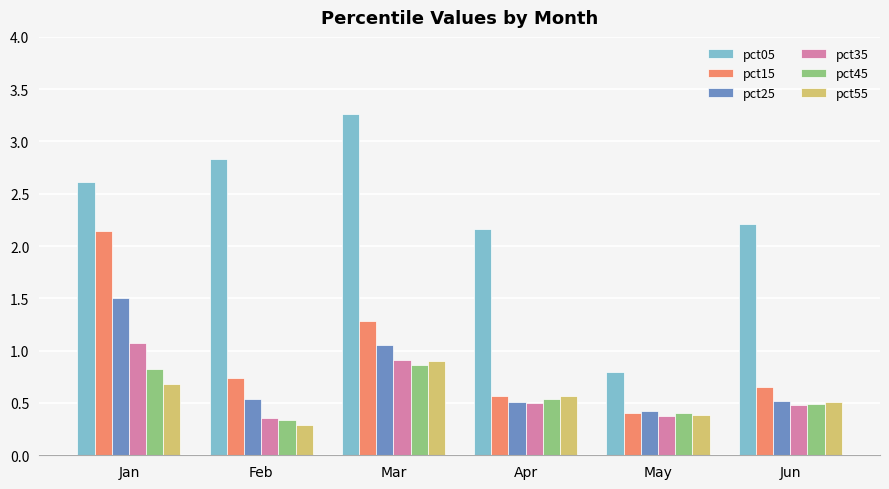

How many groups of bars are there?

6